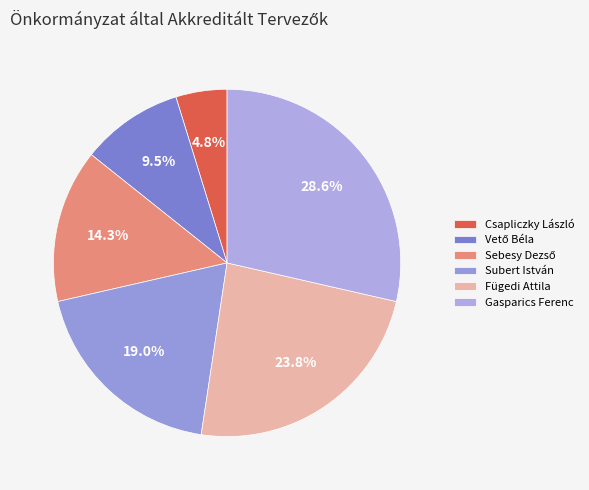

Which category has the biggest portion of the pie?

Gasparics Ferenc